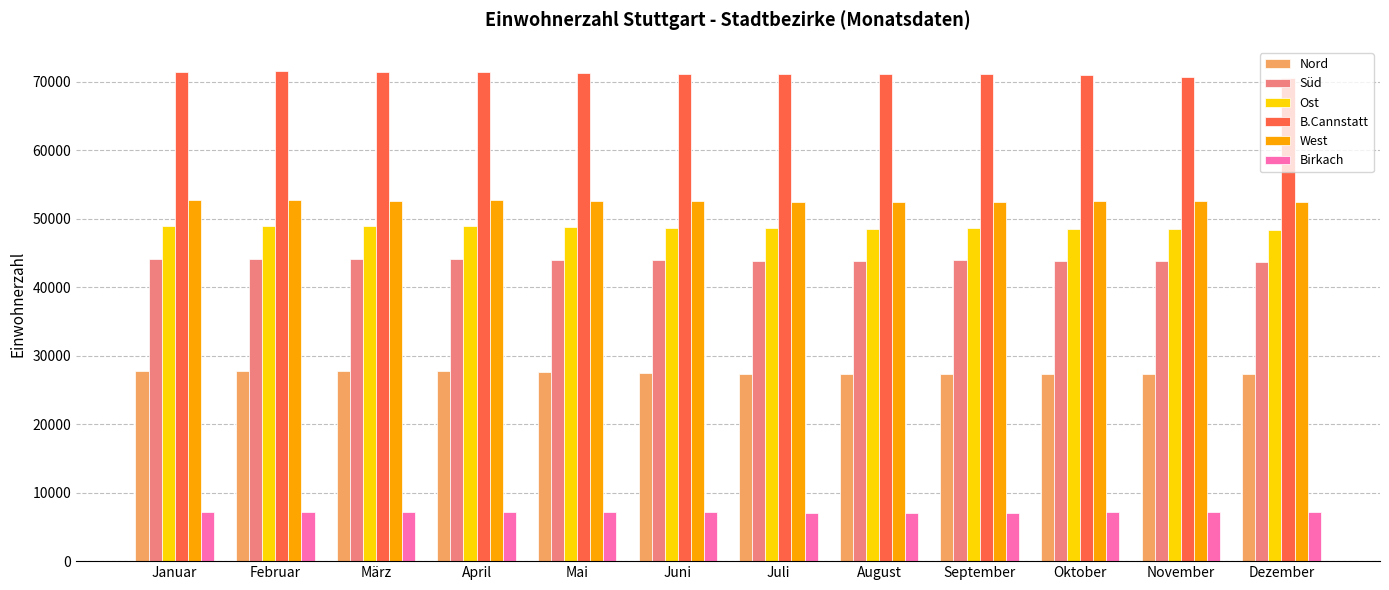

What is the spread (max minus min) of values at November?

63600